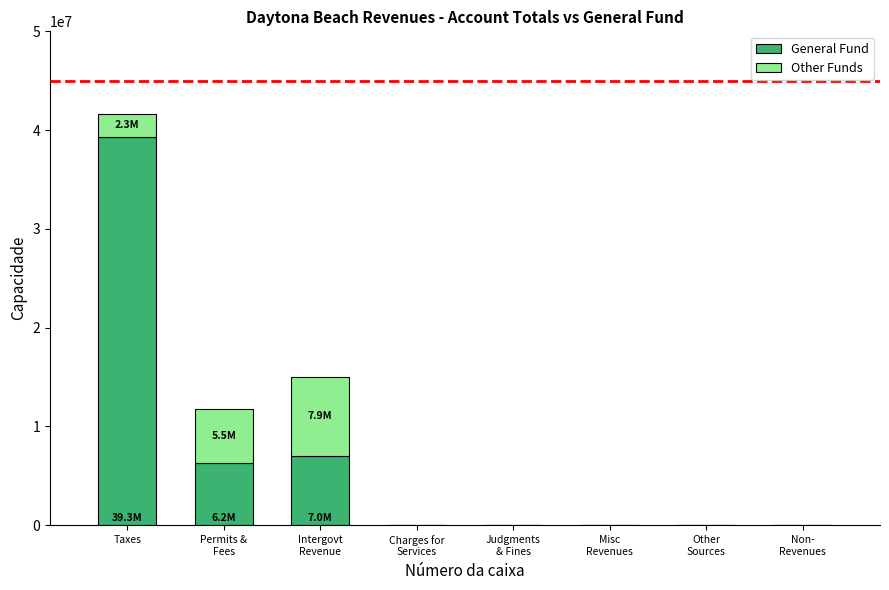

Does the chart contain stacked bars?

Yes